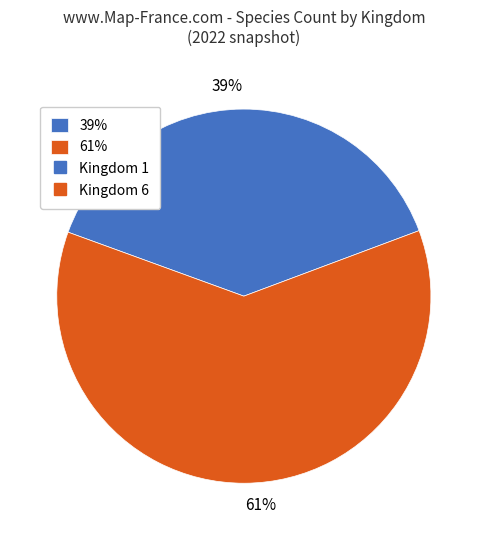

To the nearest percent, what is the average slice percentage?

50%